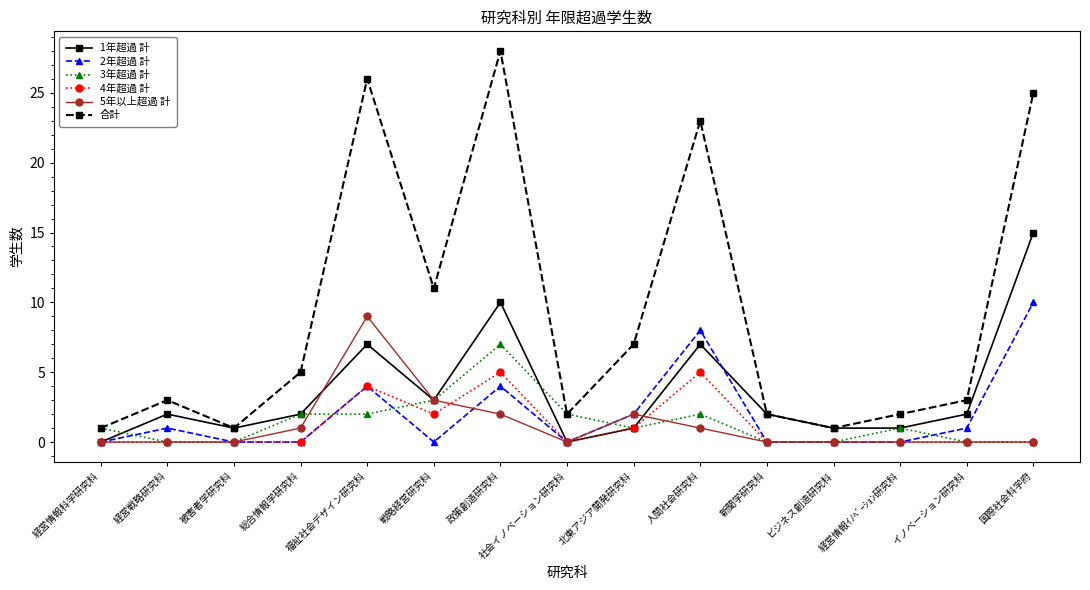

At which category does 2年超過 計 reach its first local peak?

経営戦略研究科